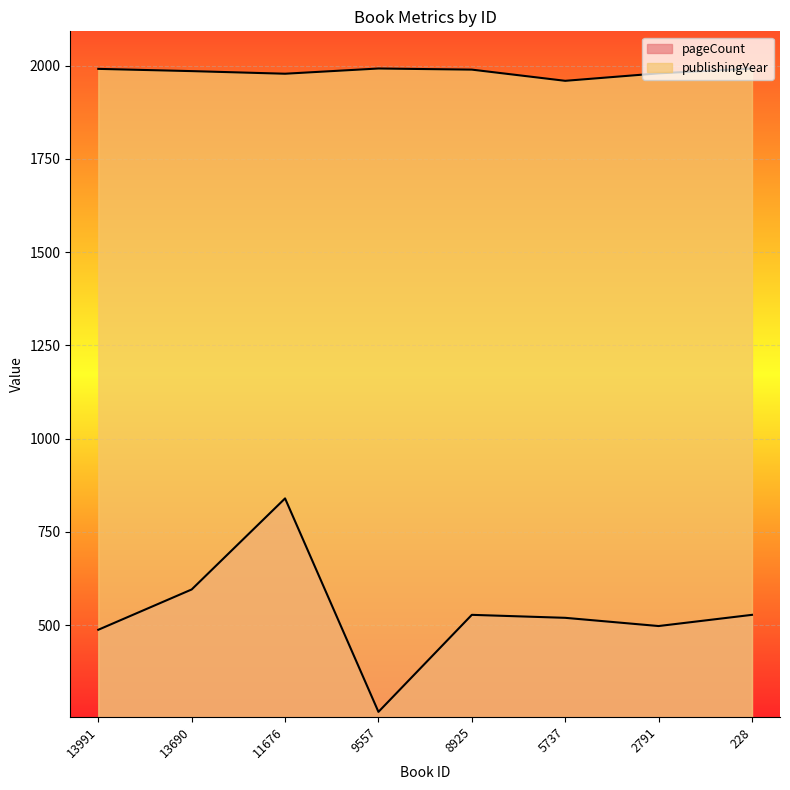

Rank the series at 5737 from highest to lowest value.

publishingYear, pageCount